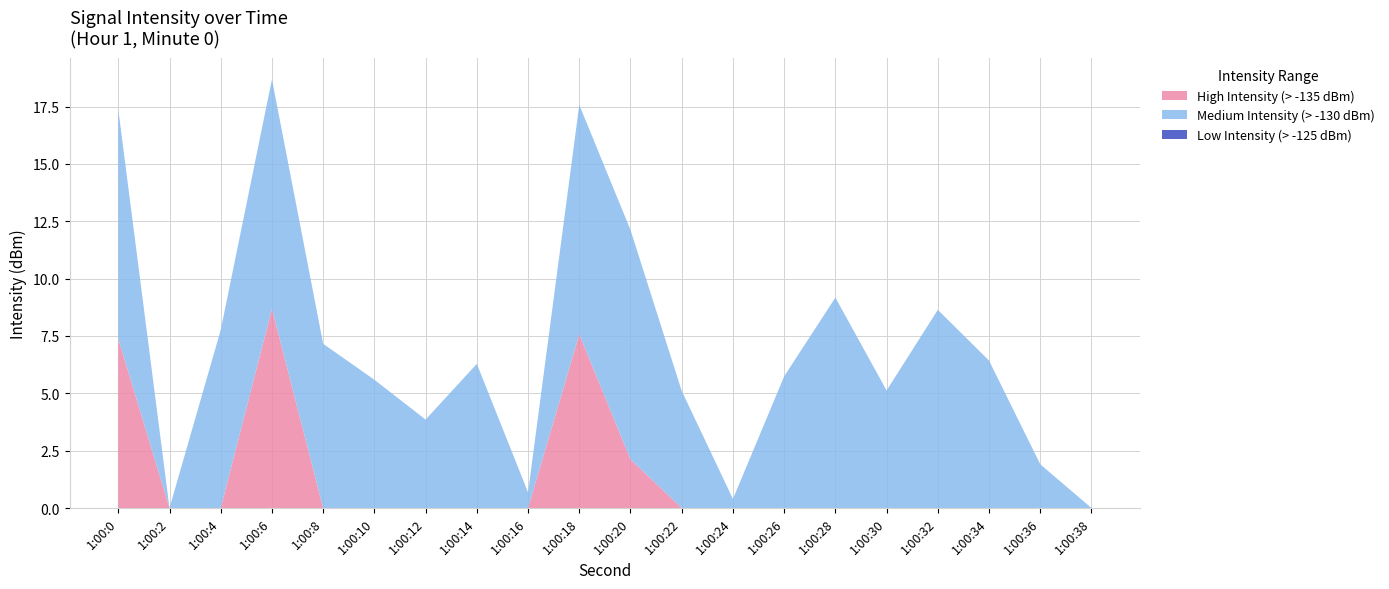

What is the total value across all series at 1:00:30?

5.1